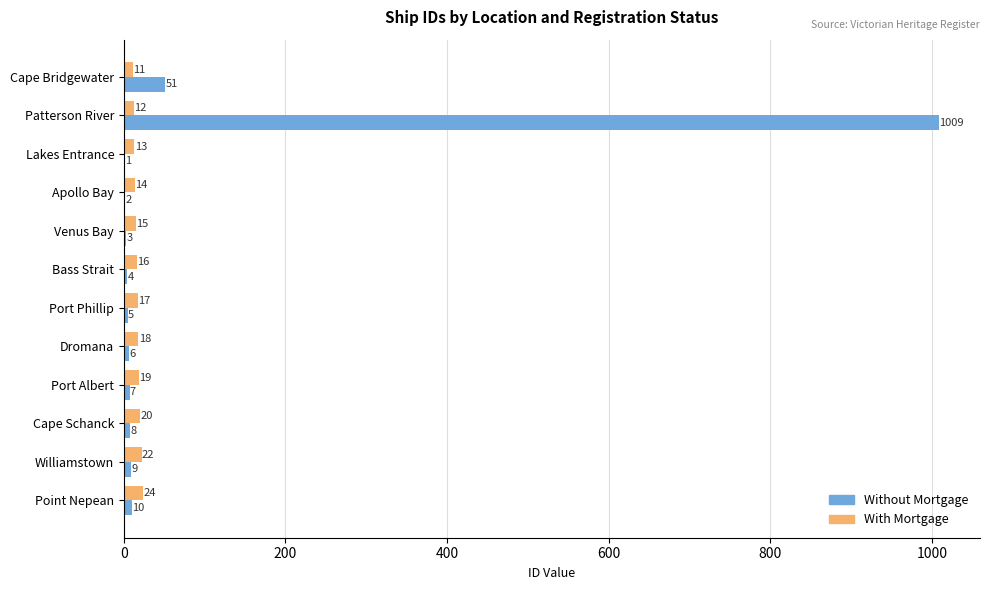

Which label corresponds to the largest value in the chart?

Patterson River